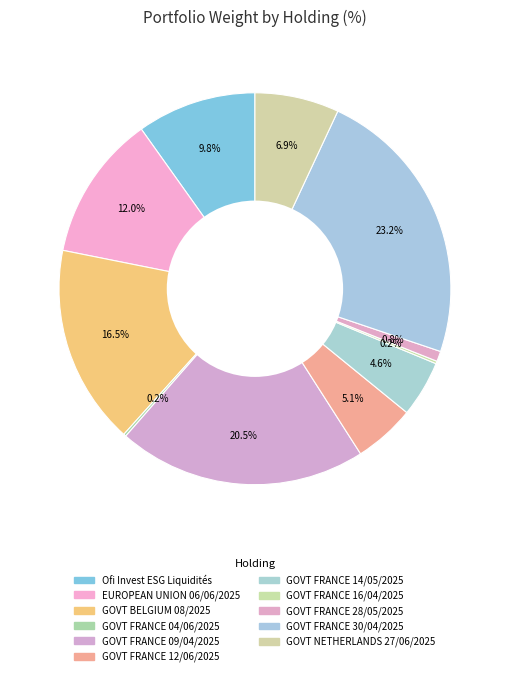

What percentage is NOT represented by GOVT FRANCE 14/05/2025?

95.4%